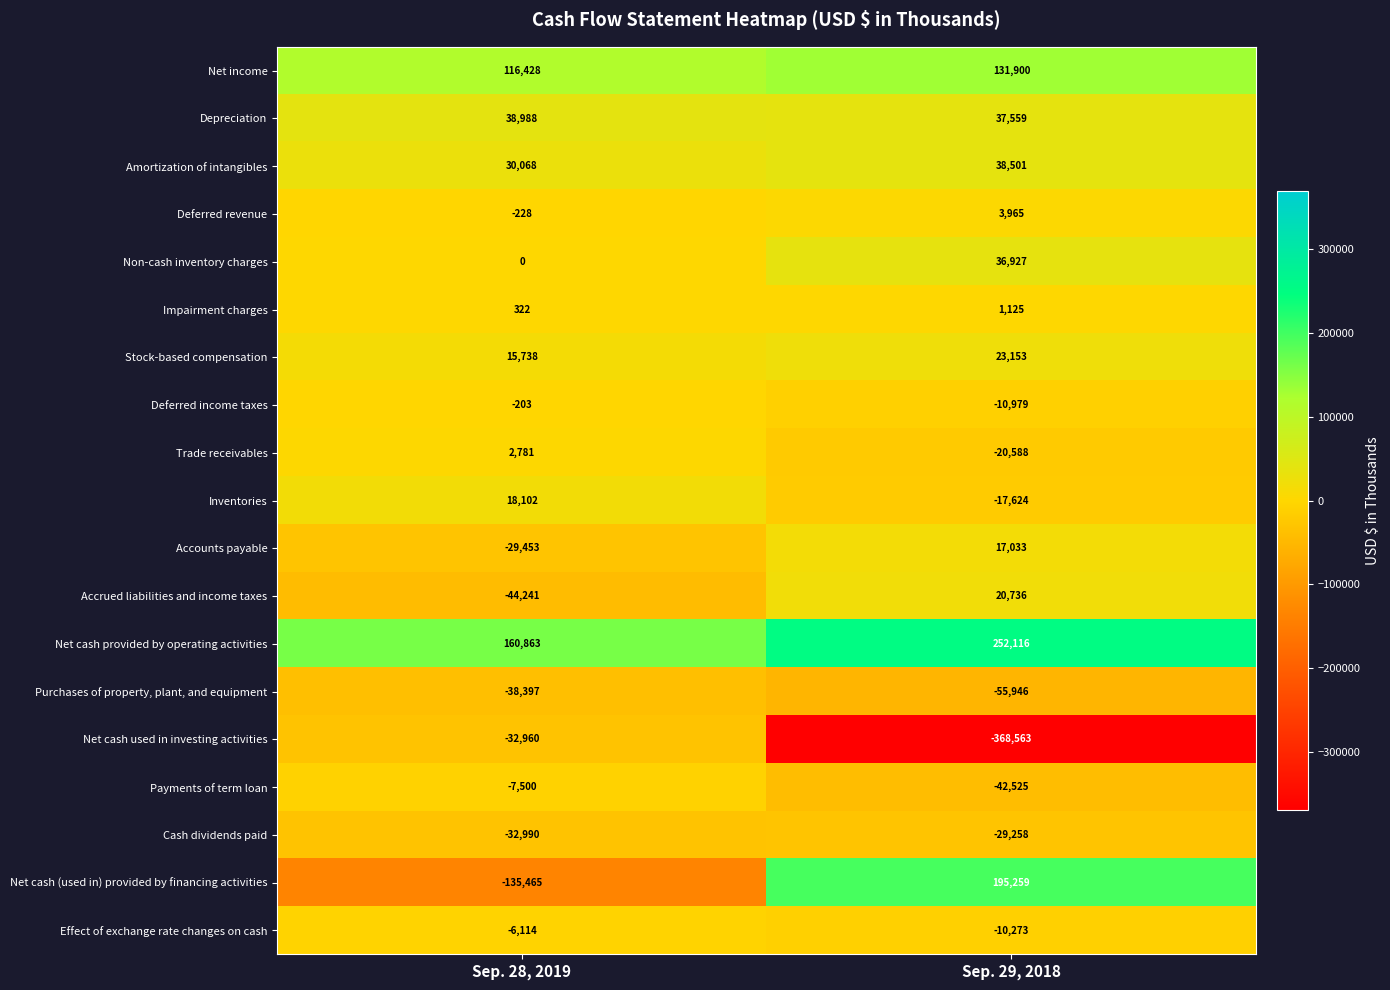

What is the greatest value displayed?

252116